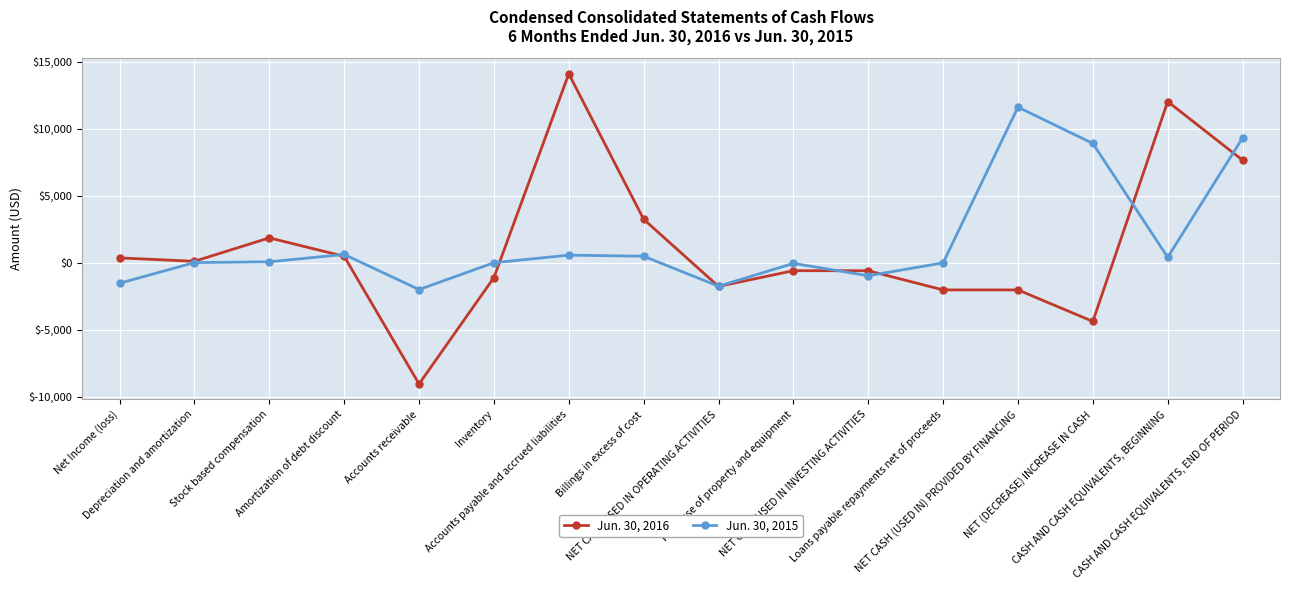

What is the sum of the Jun. 30, 2016 values at Purchase of property and equipment and Inventory?

-1693